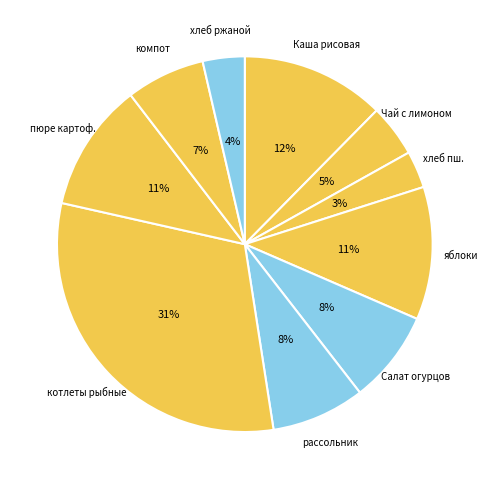

How many segments does this pie chart have?

10